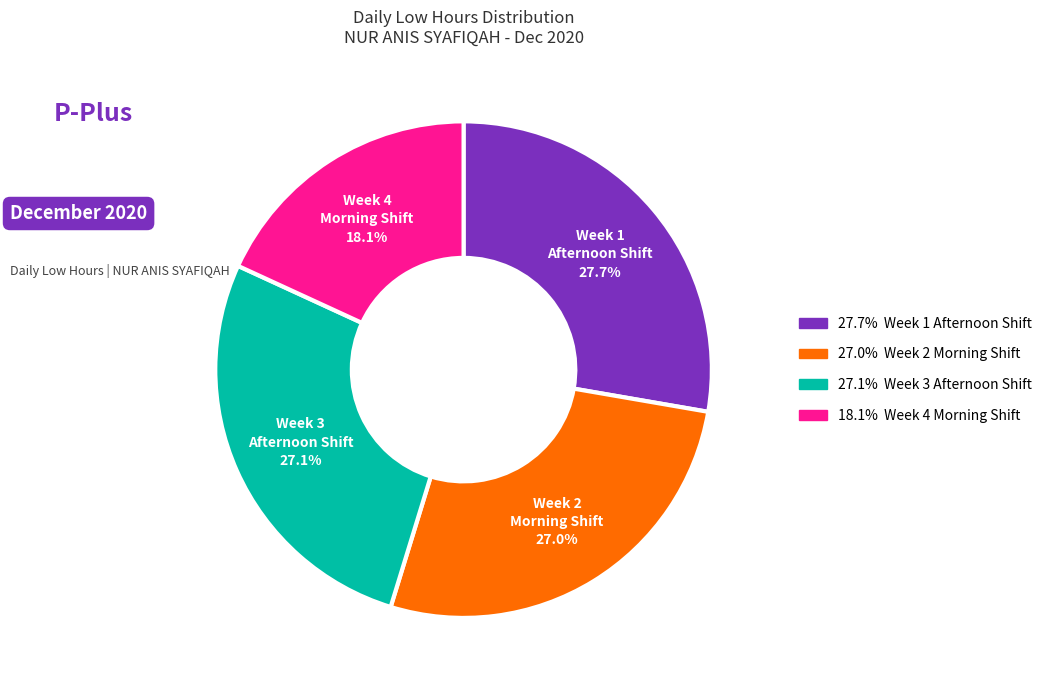

Count the number of slices in the pie.

4